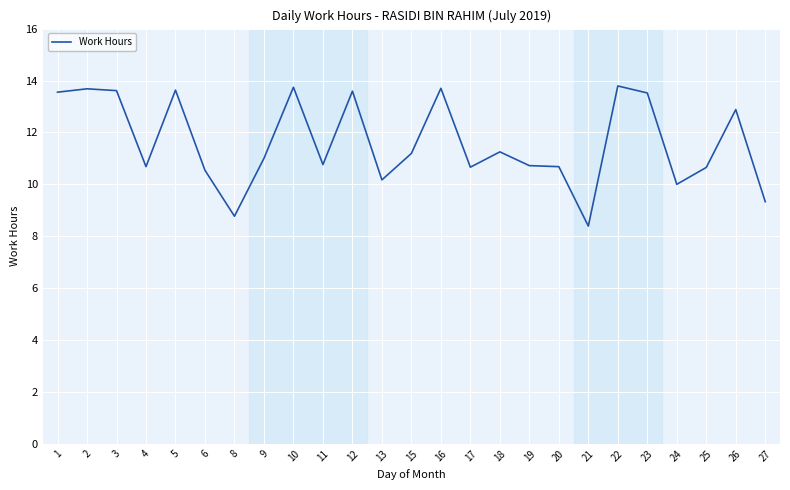

How many lines are shown in the chart?

1